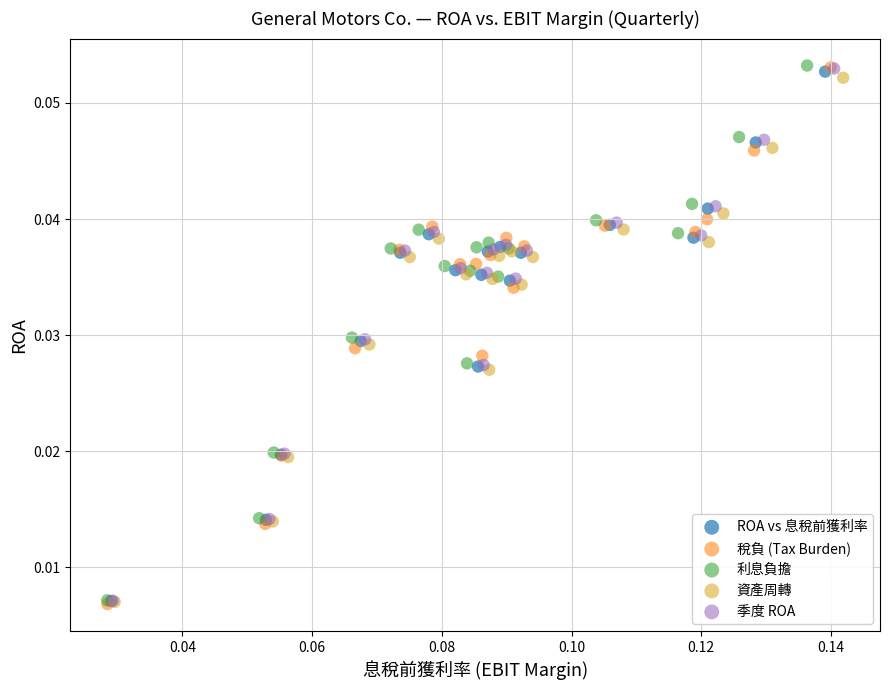

Which series has the largest Y range (max minus min)?

稅負 (Tax Burden)